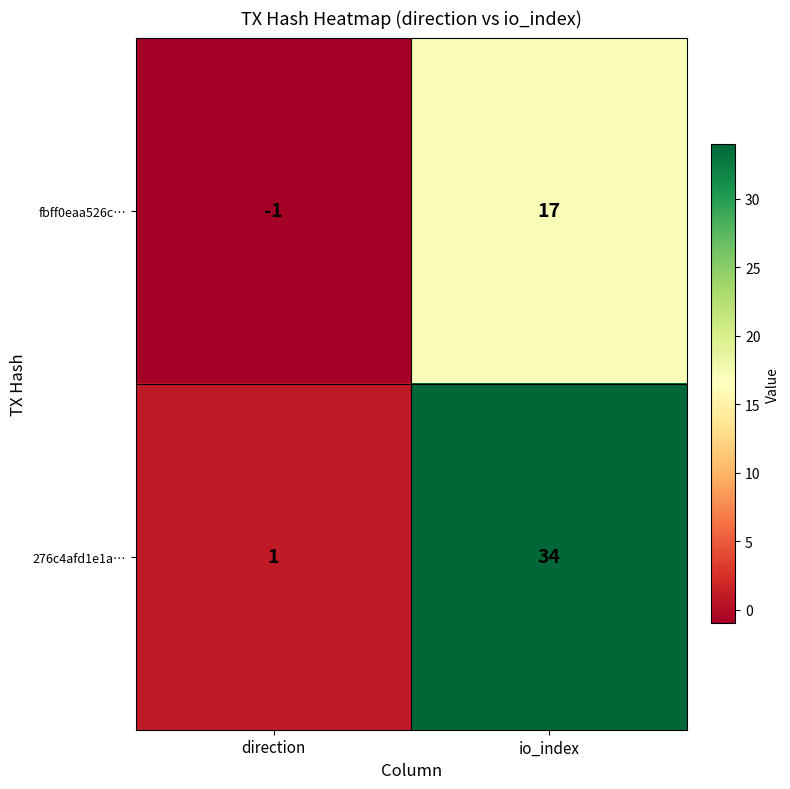

At which label does 276c4afd1e1a… reach its minimum?

direction